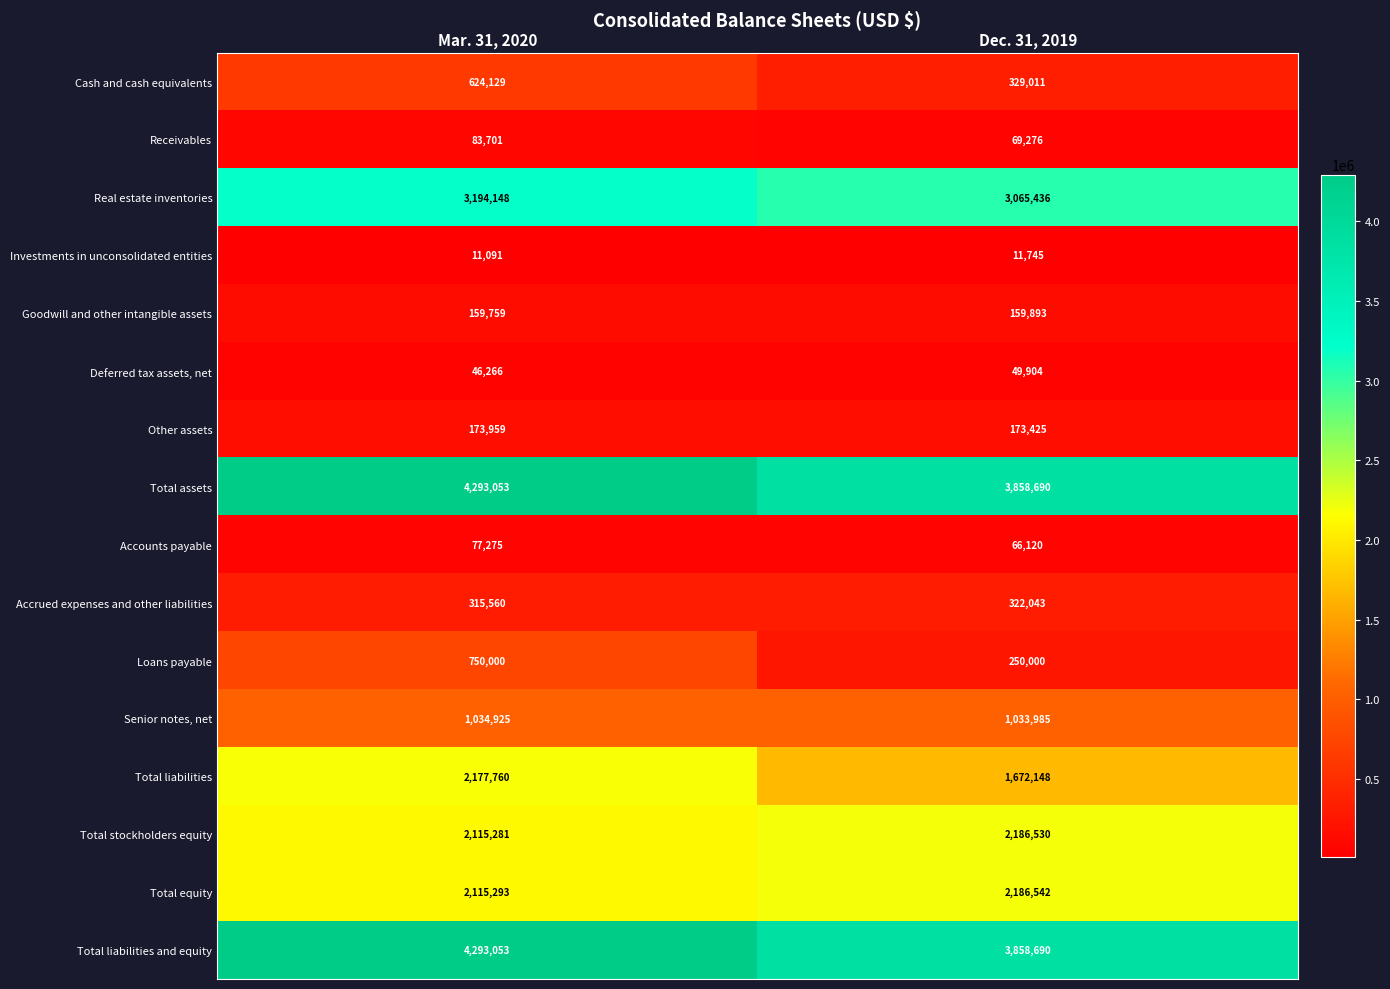

What is the difference between the maximum and minimum values in the Loans payable series?

500000